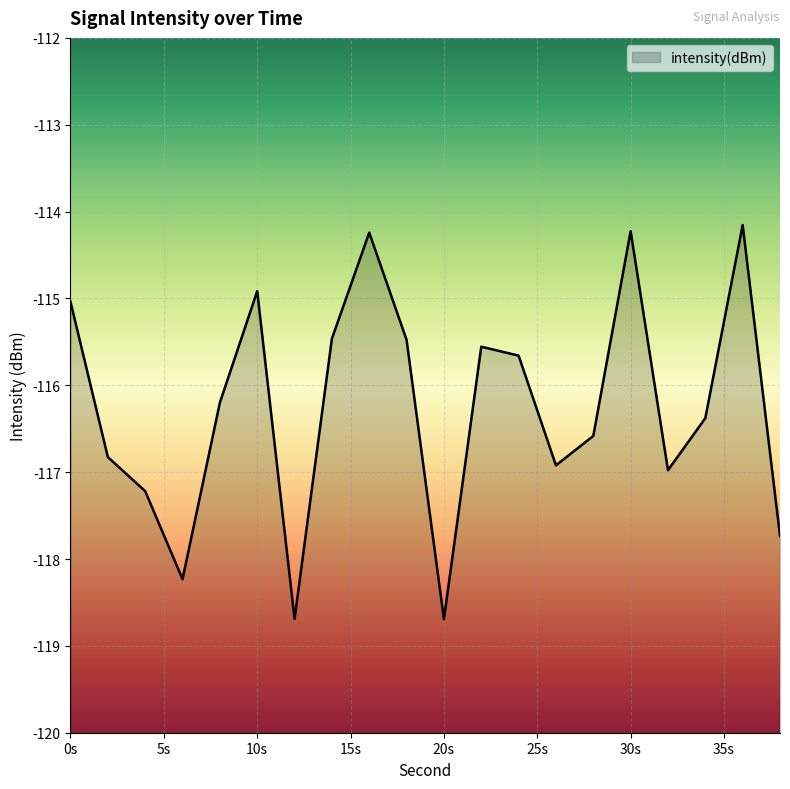

What is the difference between the maximum and minimum values?

4.5